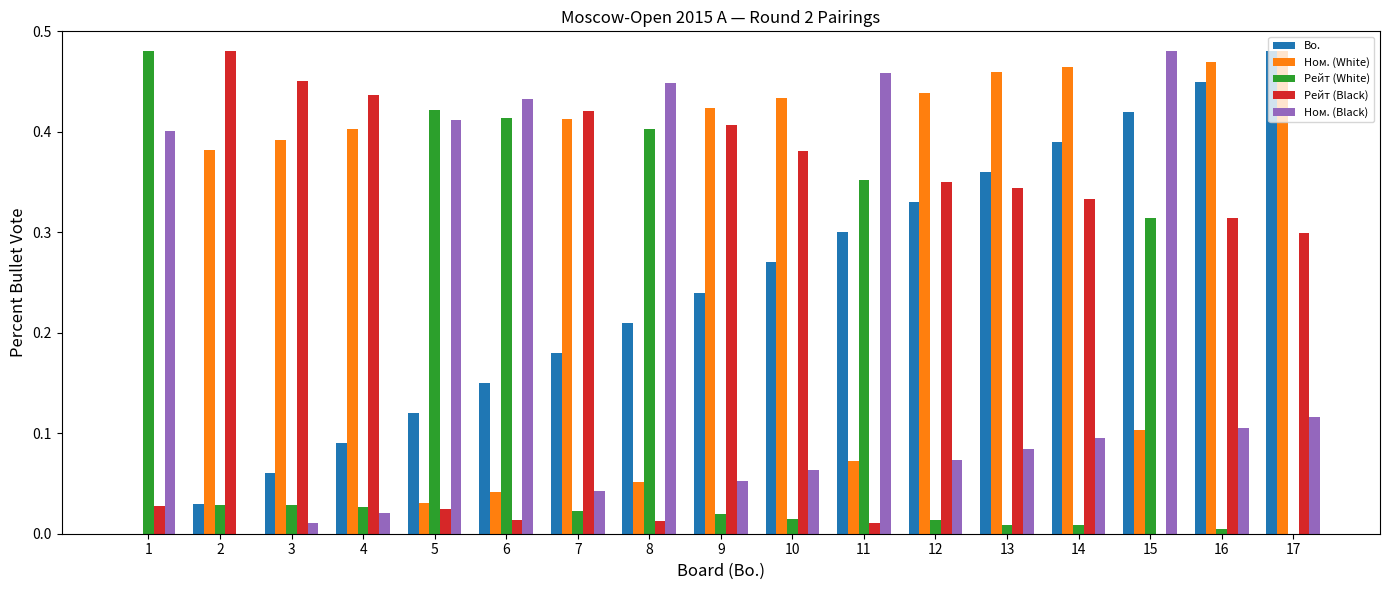

The Рейт (White) series shows 0.0 at 16. True or false?

True